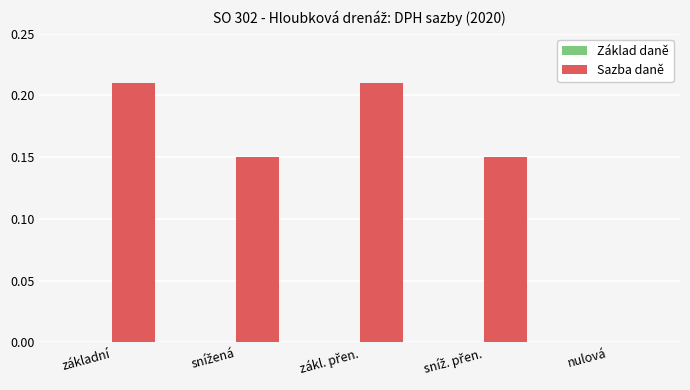

What is the sum of all values?

0.7